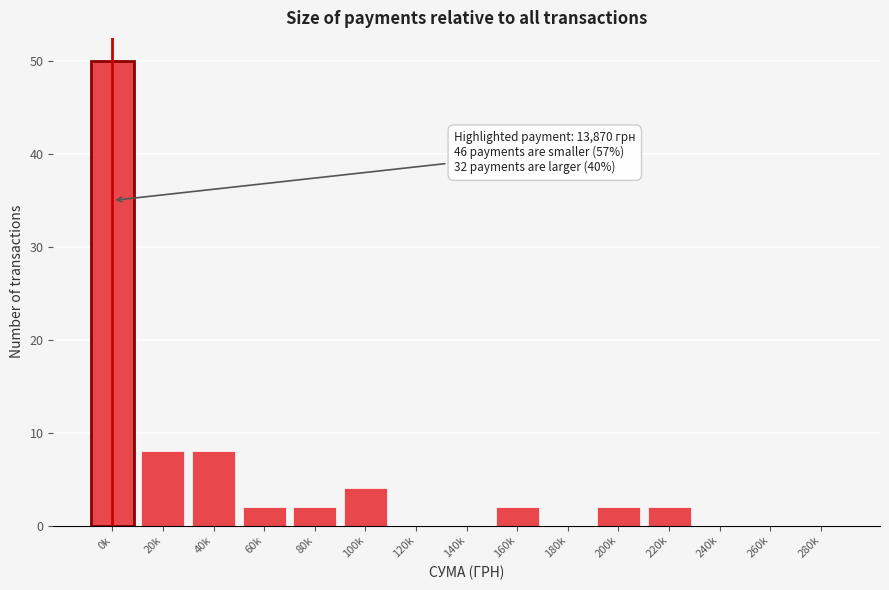

Reading right to left, extract all data points from this chart.

280k=0	260k=0	240k=0	220k=2	200k=2	180k=0	160k=2	140k=0	120k=0	100k=4	80k=2	60k=2	40k=8	20k=8	0k=50